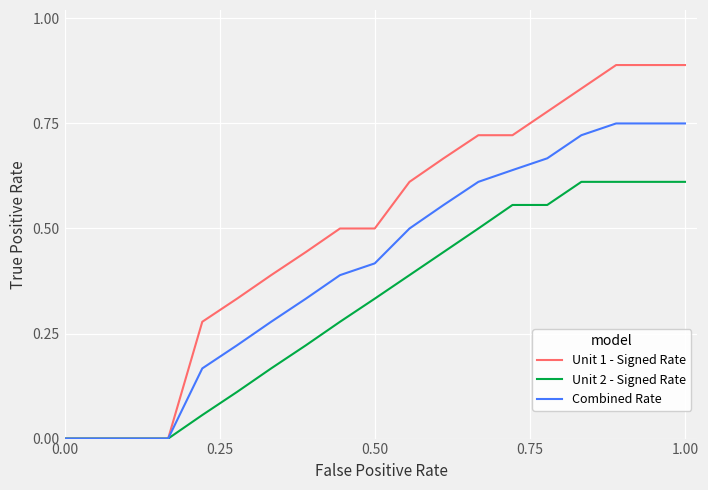

What are all the series names shown in the legend?

Unit 1 - Signed Rate, Unit 2 - Signed Rate, Combined Rate